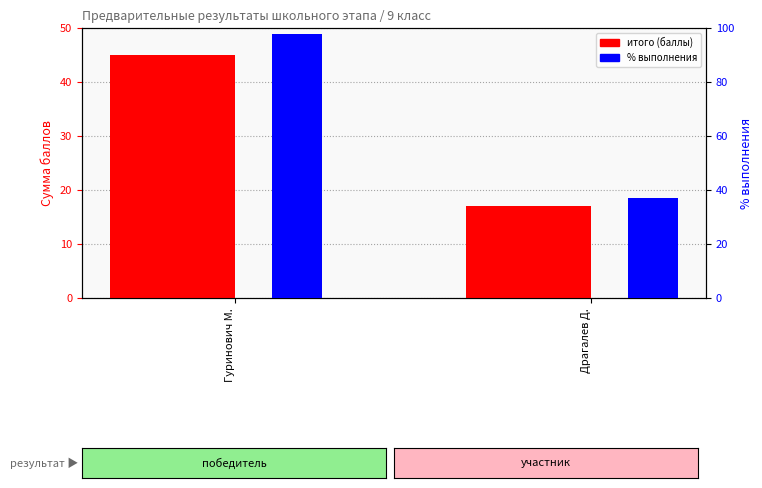

What position from the left is Гуринович М.?

1